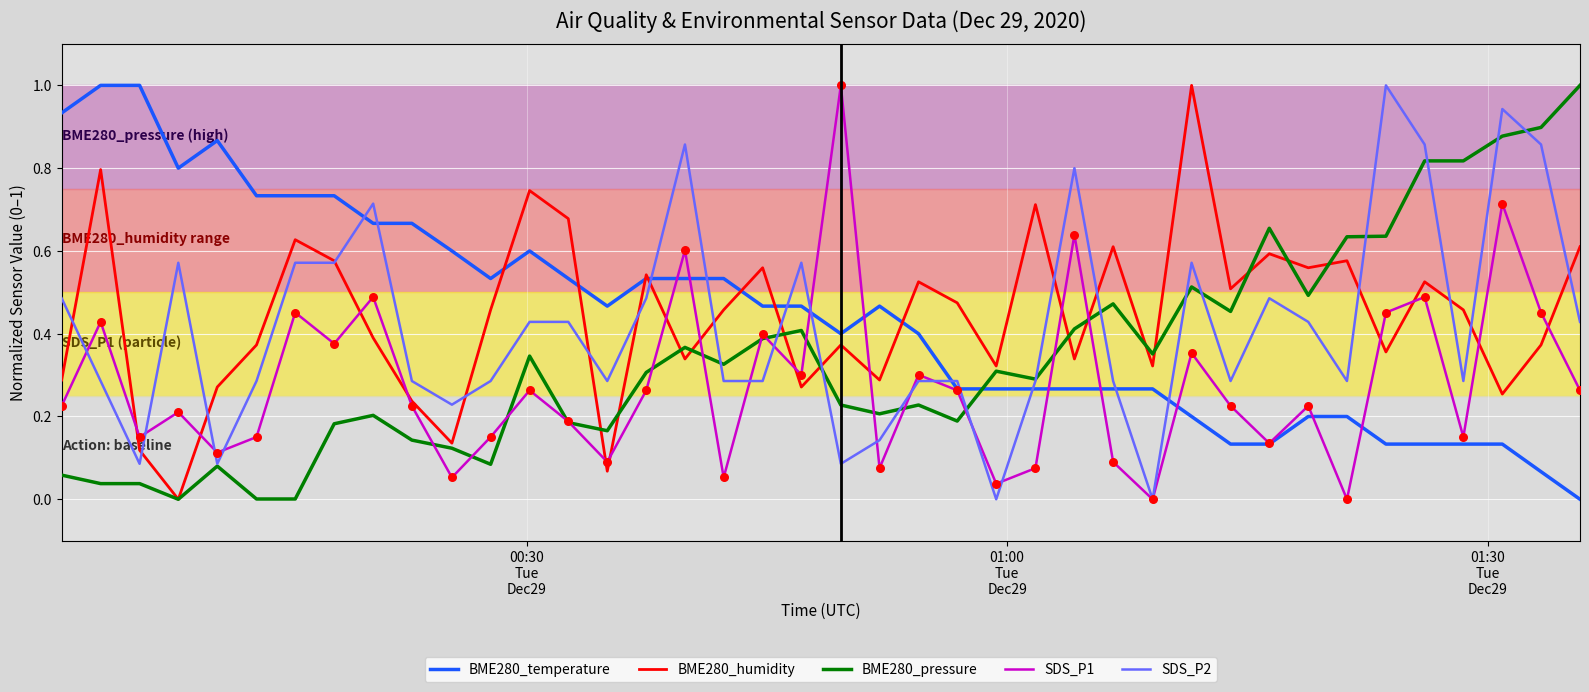

What is the greatest value displayed?

1.0